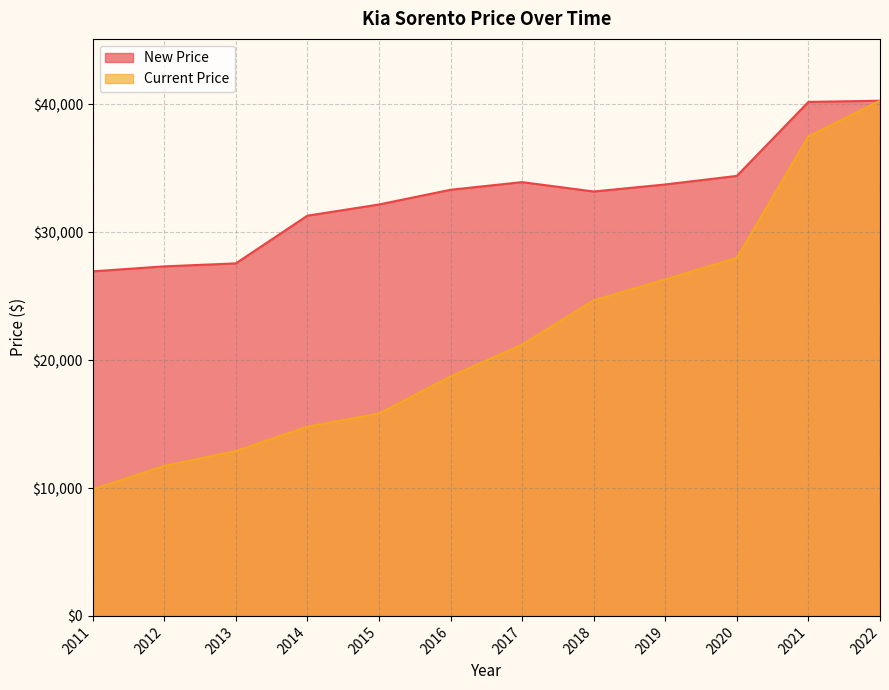

Rank the series at 2015 from lowest to highest value.

Current Price, New Price